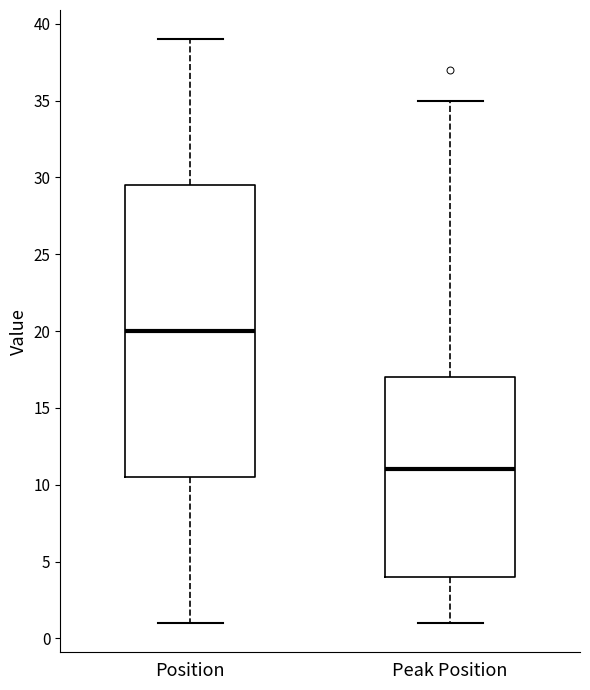

Where does the upper whisker of the box for Peak Position end on the y-axis? The values are not printed on the chart, so give them approximately, as read against the axis.

35.0